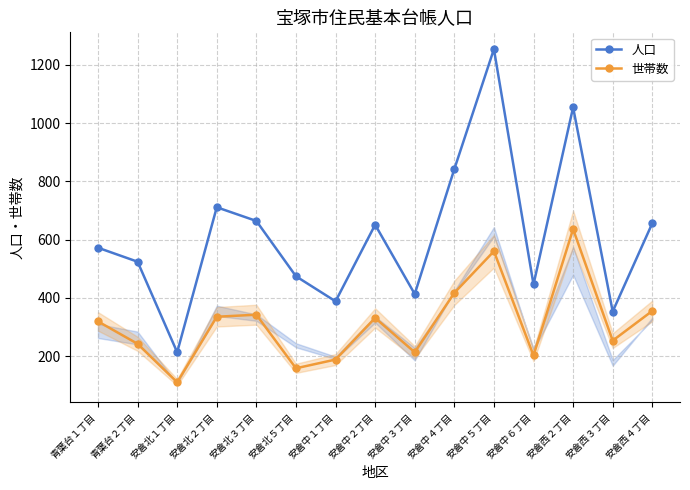

What is the difference between the highest and lowest values at 安倉北１丁目?

103